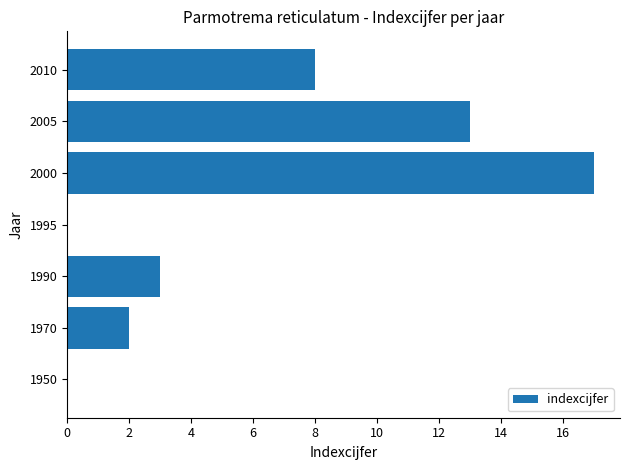

True or false: the data shows 11 at 2010.

False